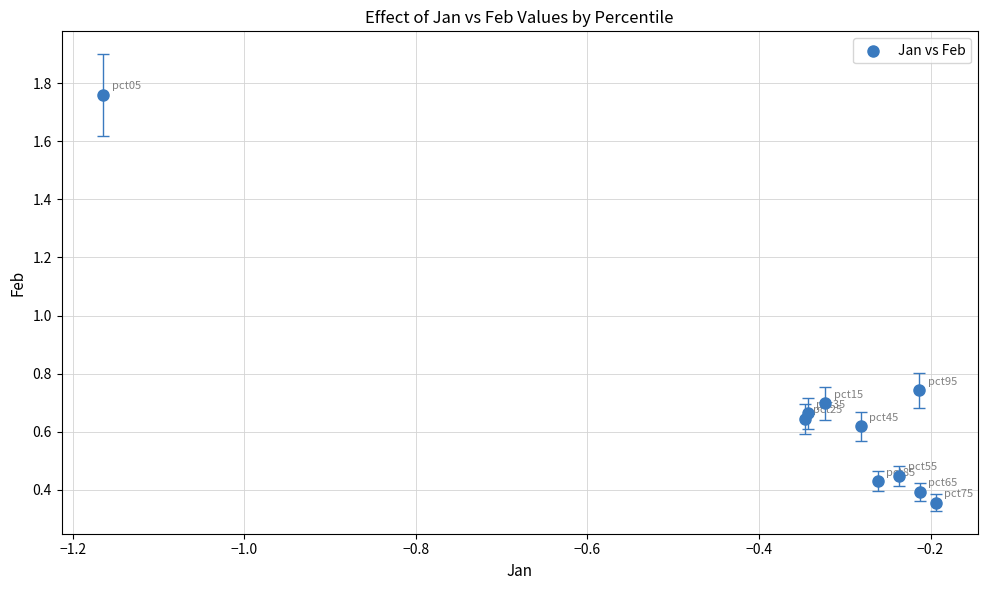

What is the range of Y values (max minus min)?

1.4